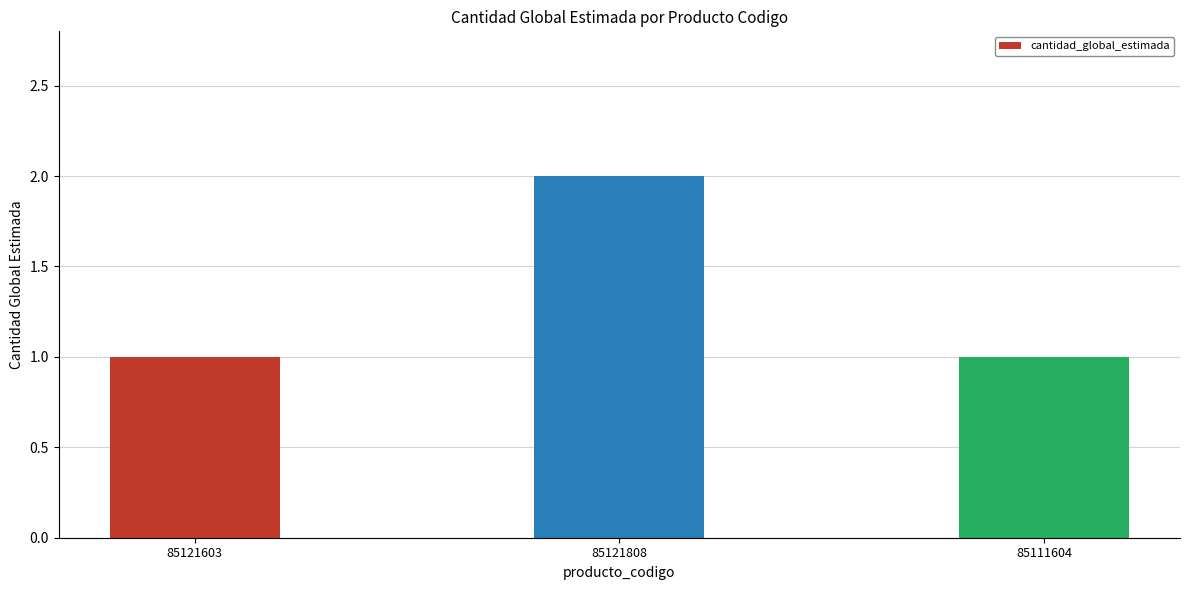

Which has a higher value, 85111604 or 85121808?

85121808